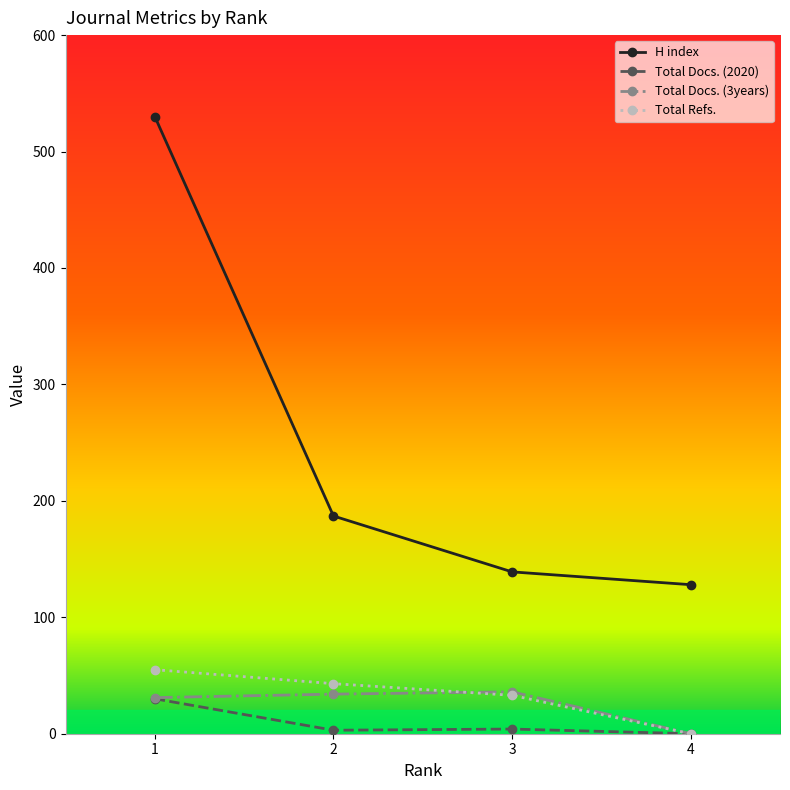

List the series in order of their peak value, highest first.

H index, Total Refs., Total Docs. (3years), Total Docs. (2020)